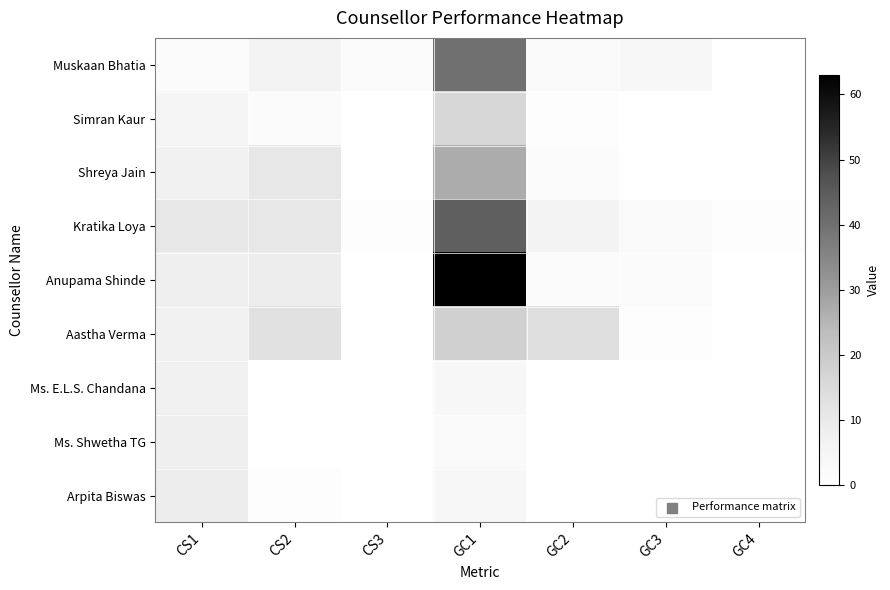

Which has a higher value, CS2 or GC3?

CS2